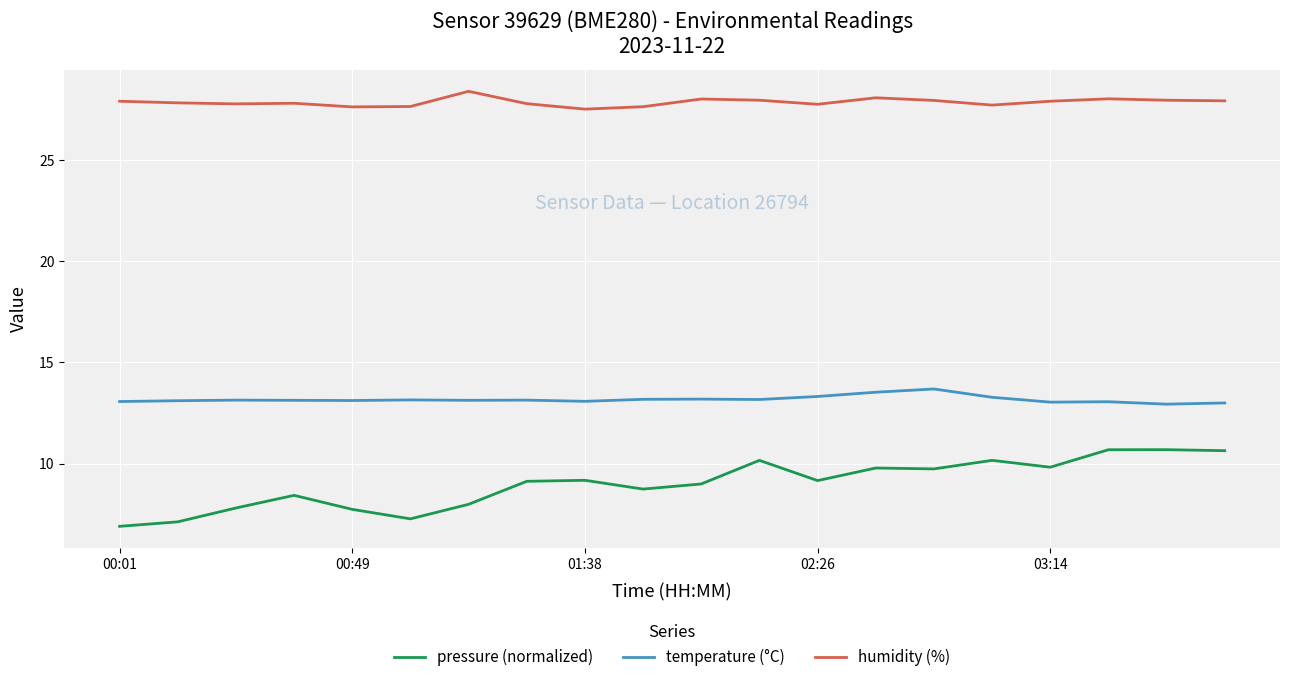

Does the chart display data point markers on the line(s)?

No